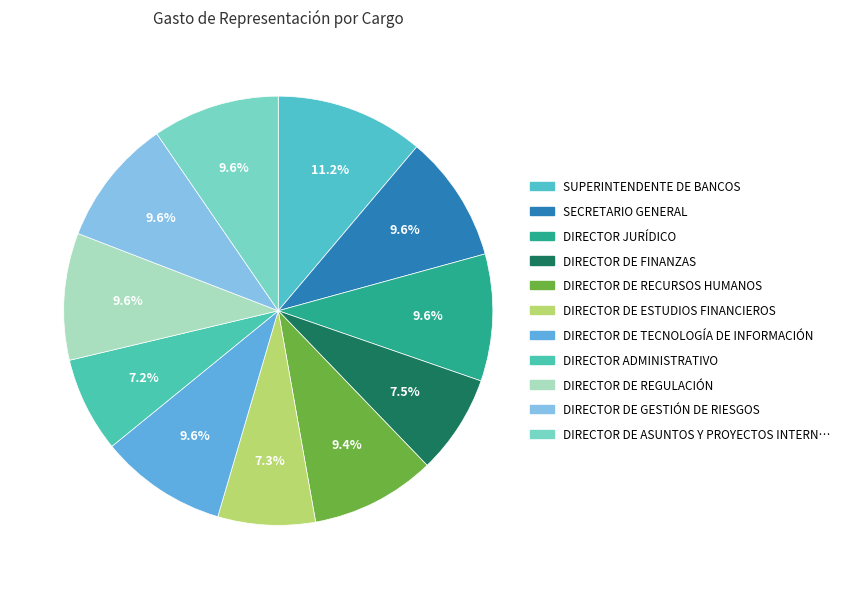

Which category has the biggest portion of the pie?

SUPERINTENDENTE DE BANCOS